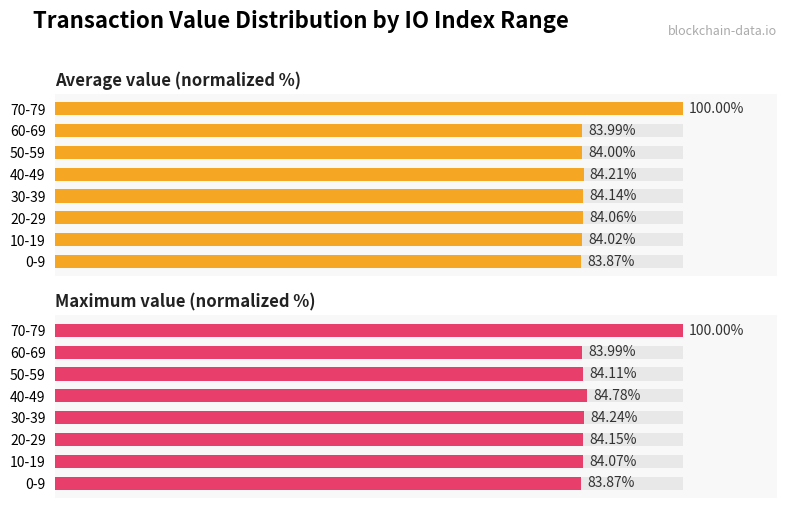

The Average value (normalized %) series shows 126.7 at 60-69. True or false?

False